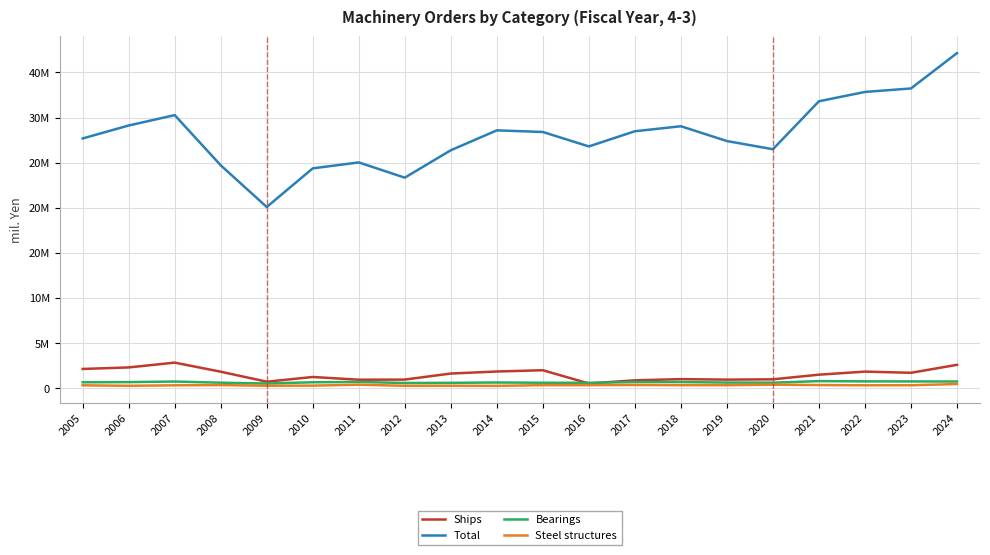

At which label does Steel structures reach its minimum?

2014